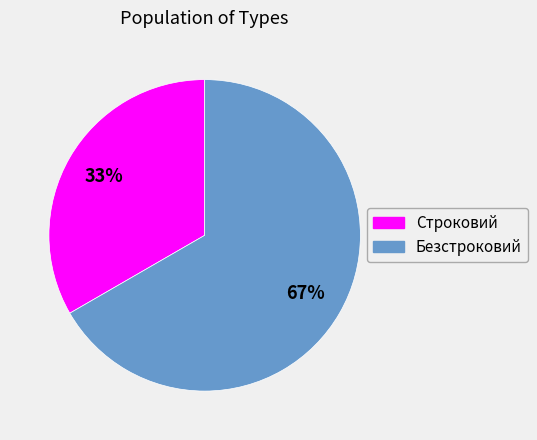

Combined, do Строковий and Безстроковий account for over 50%?

Yes